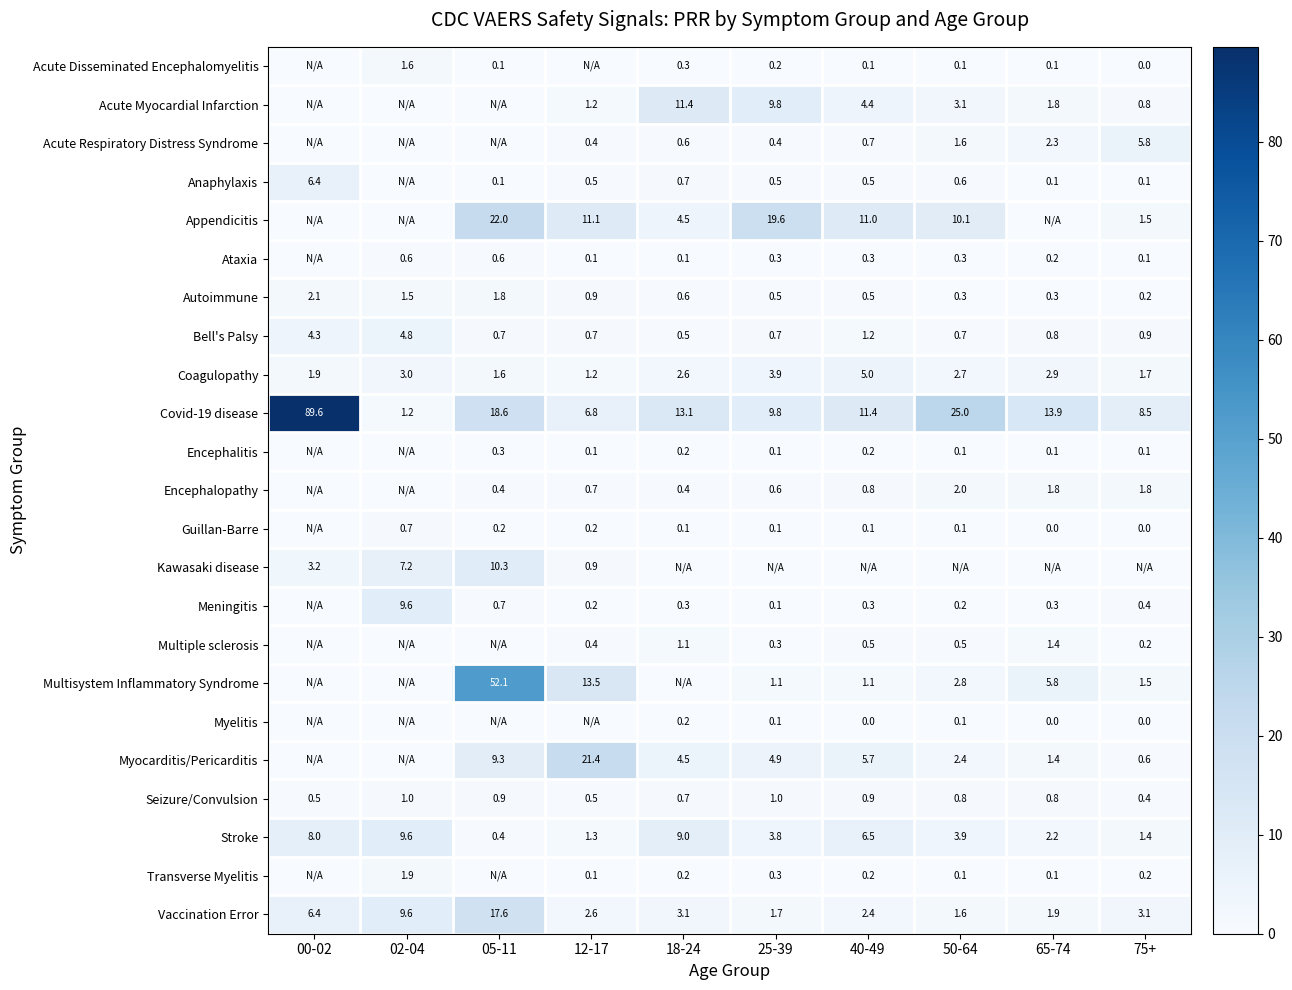

What is the difference between the Autoimmune values at 12-17 and 05-11?

0.9